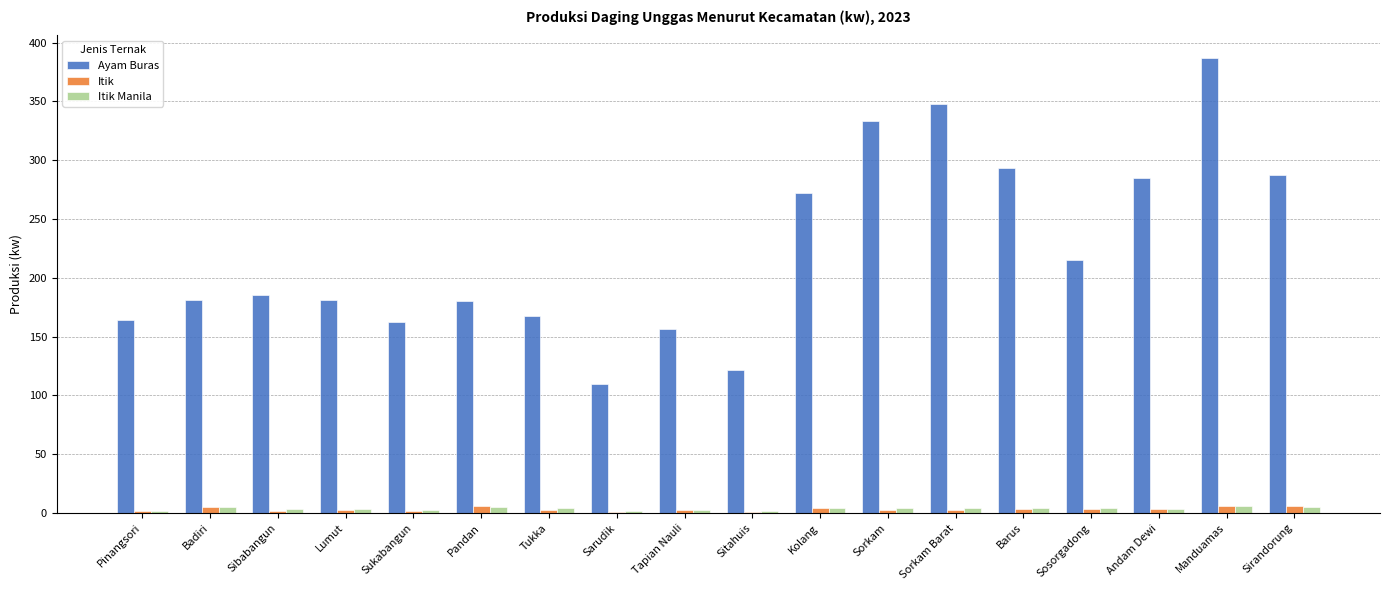

The value of Itik at Sukabangun is 1.5. True or false?

True